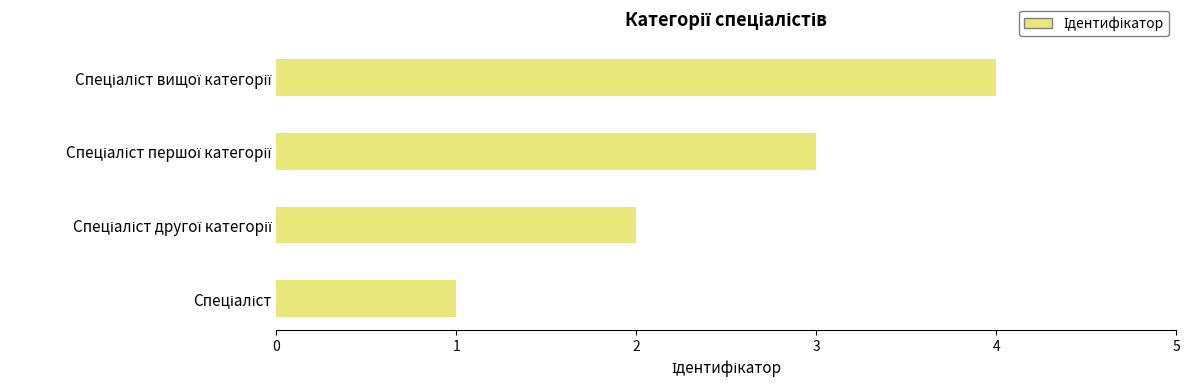

What is the difference between the maximum and minimum values?

3